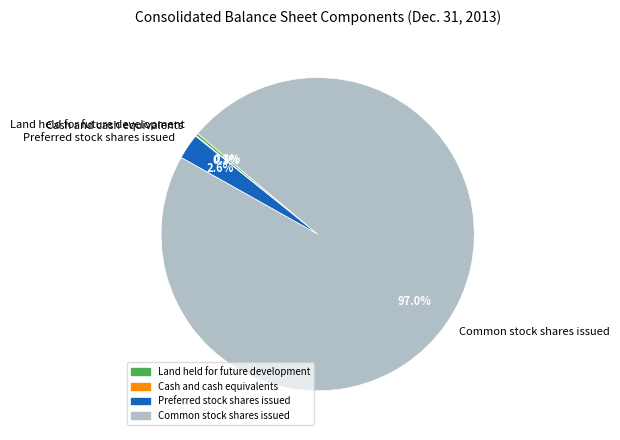

What is the largest slice in the pie chart?

Common stock shares issued